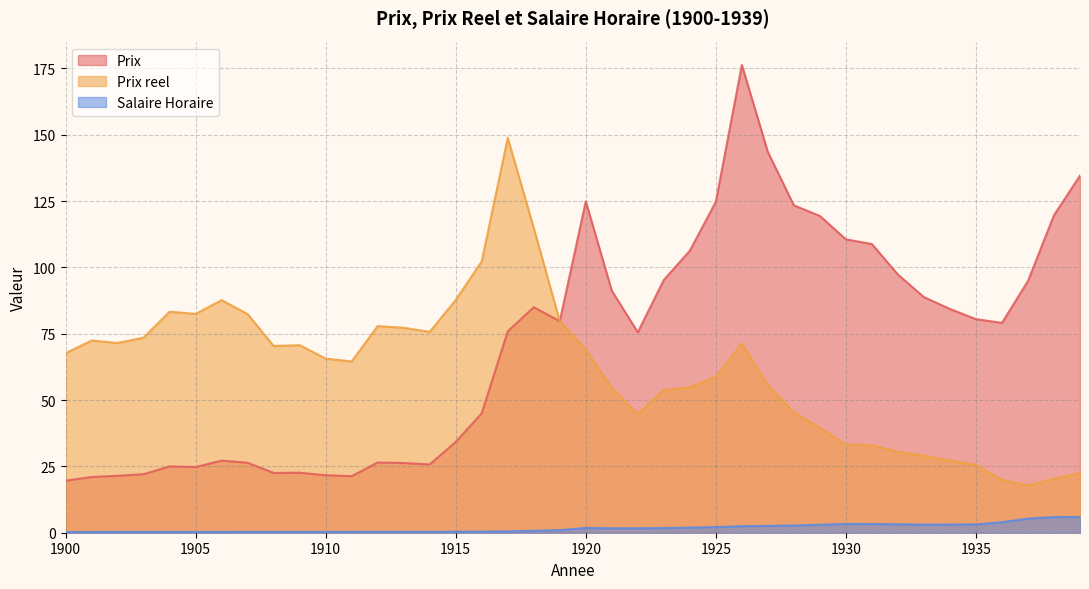

What are all the series names shown in the legend?

Prix, Prix reel, Salaire Horaire